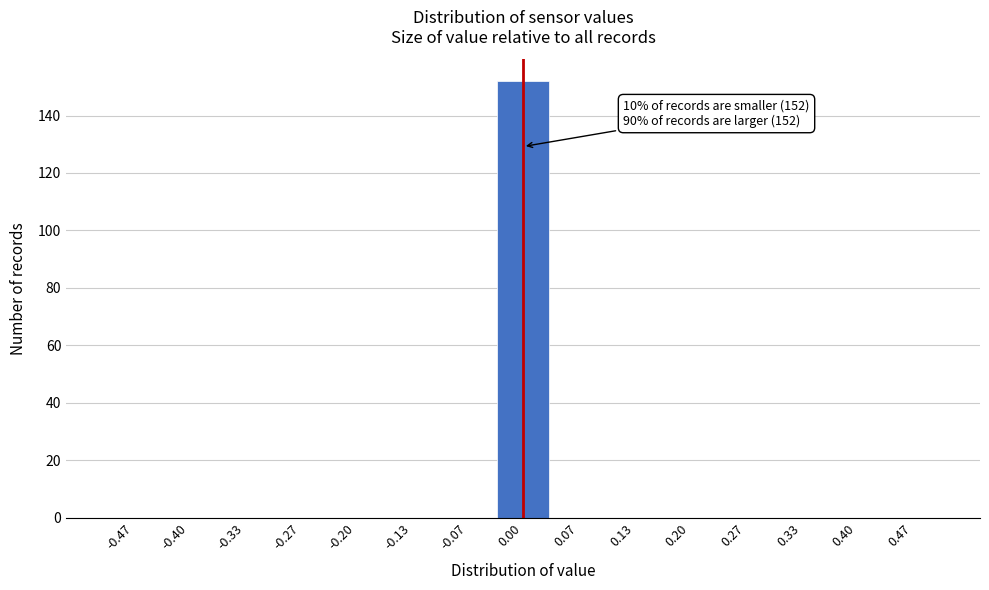

Over which range of the x-axis is the bar tallest?

-0.03 to 0.03